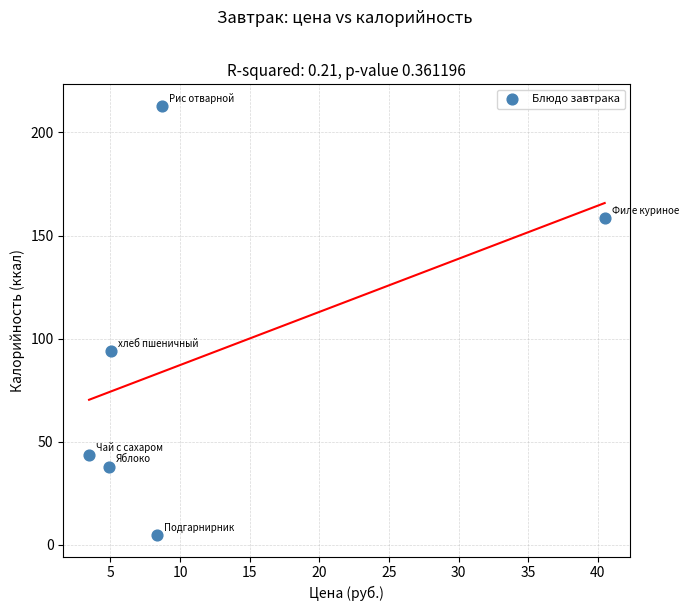

What is the range of X values (max minus min)?

37.0